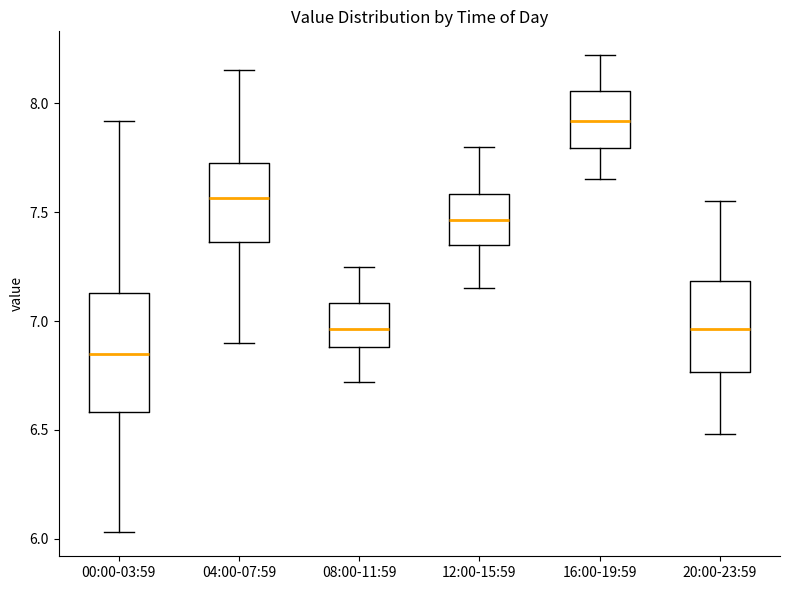

Which box is the tallest, from its lower edge to its upper edge?

00:00-03:59